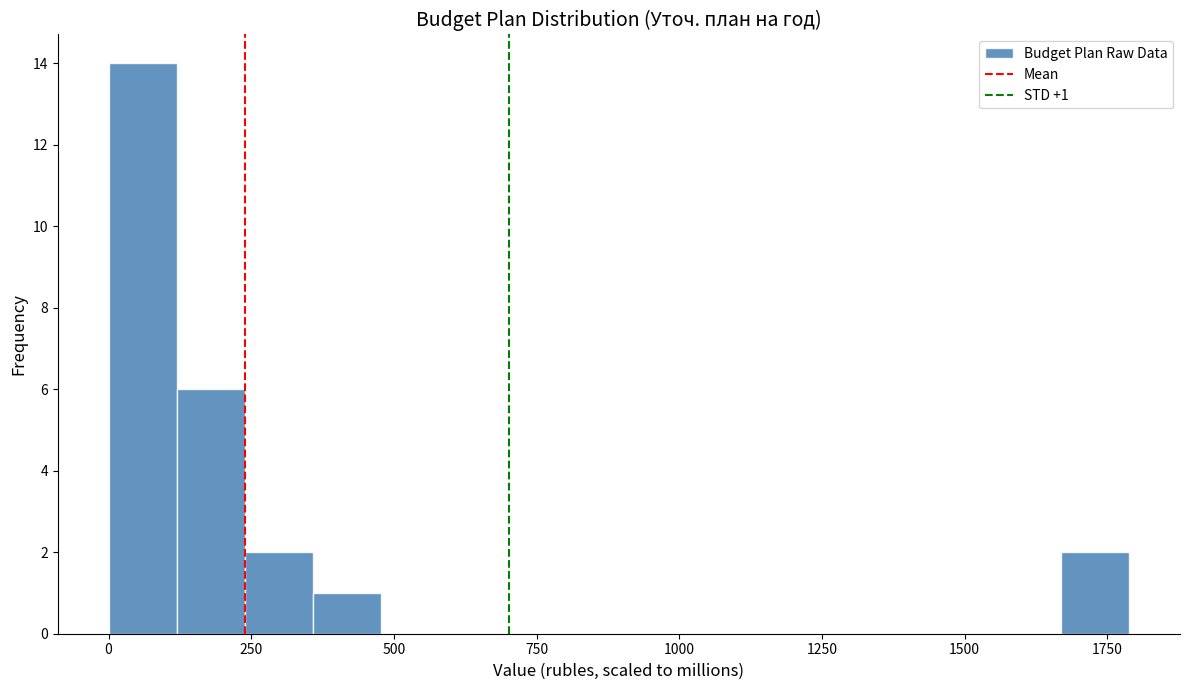

Read against the x-axis, roughly where is the centre of the tallest bar?

50